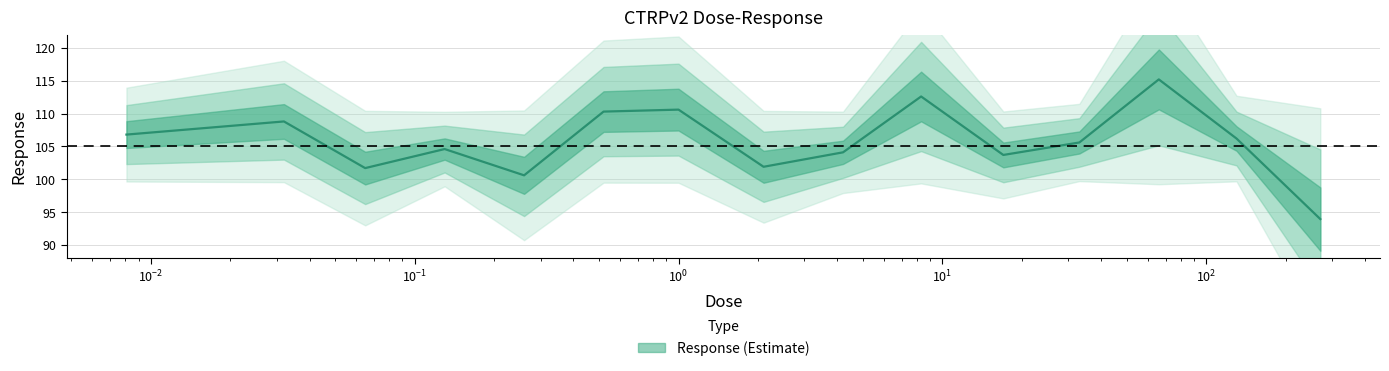

What is the label of the 13th point from the left?

66.0